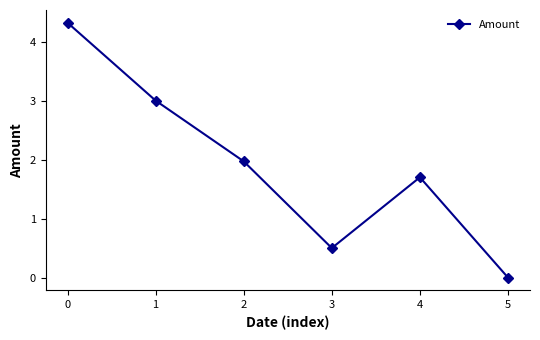

The chart shows a value of 4.8 at 1. True or false?

False